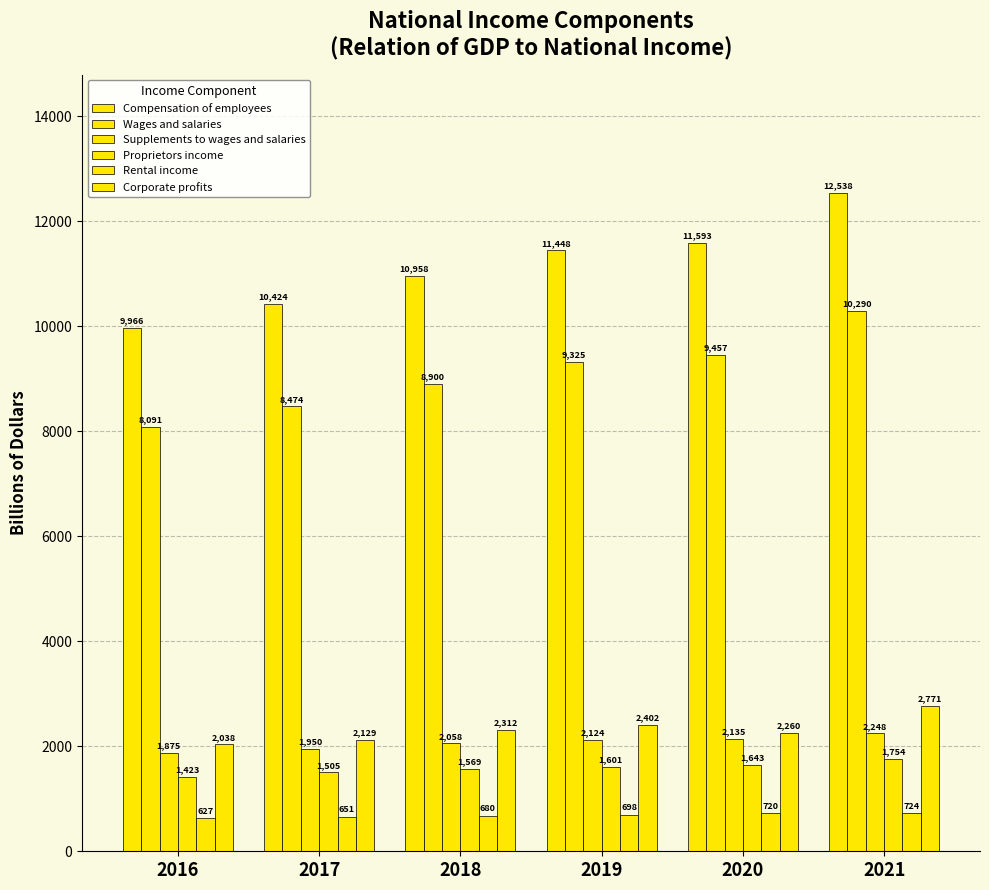

What is the lowest value of the Corporate profits series?

2037.7